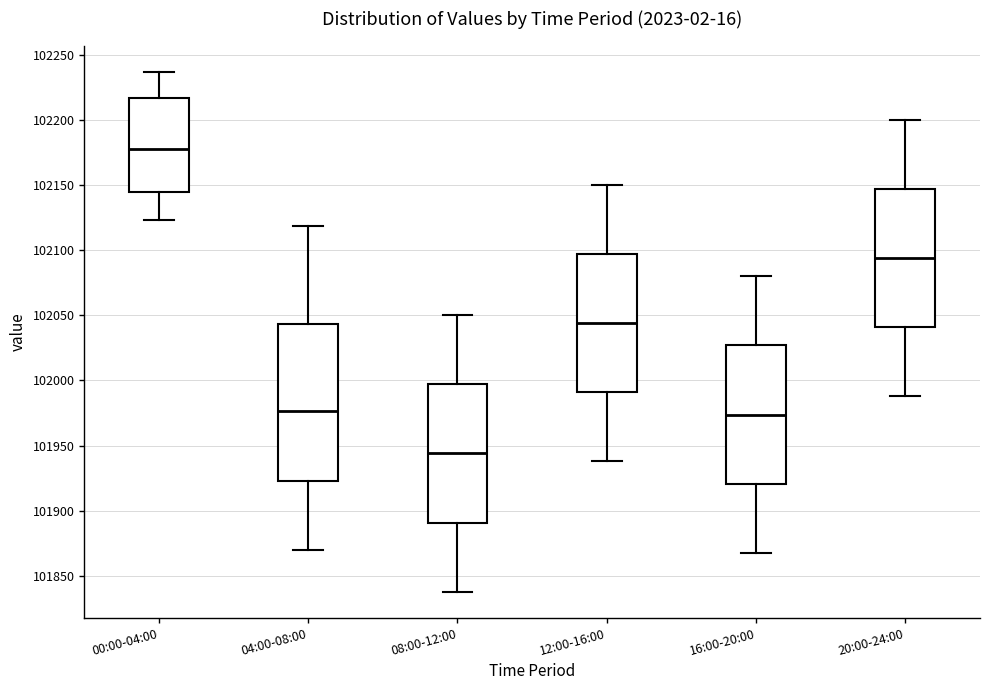

Reading left to right, transcribe this box plot: for each box, give where its median line is, the range the box spans, and where its two whiskers end, as read against the y-axis. The values are not printed on the chart, so give them approximately, as read against the axis.

00:00-04:00: median 102180, box 102145 to 102215, whiskers 102125 to 102235
04:00-08:00: median 101975, box 101925 to 102045, whiskers 101870 to 102120
08:00-12:00: median 101945, box 101890 to 101995, whiskers 101840 to 102050
12:00-16:00: median 102045, box 101990 to 102095, whiskers 101940 to 102150
16:00-20:00: median 101975, box 101920 to 102025, whiskers 101870 to 102080
20:00-24:00: median 102095, box 102040 to 102145, whiskers 101990 to 102200